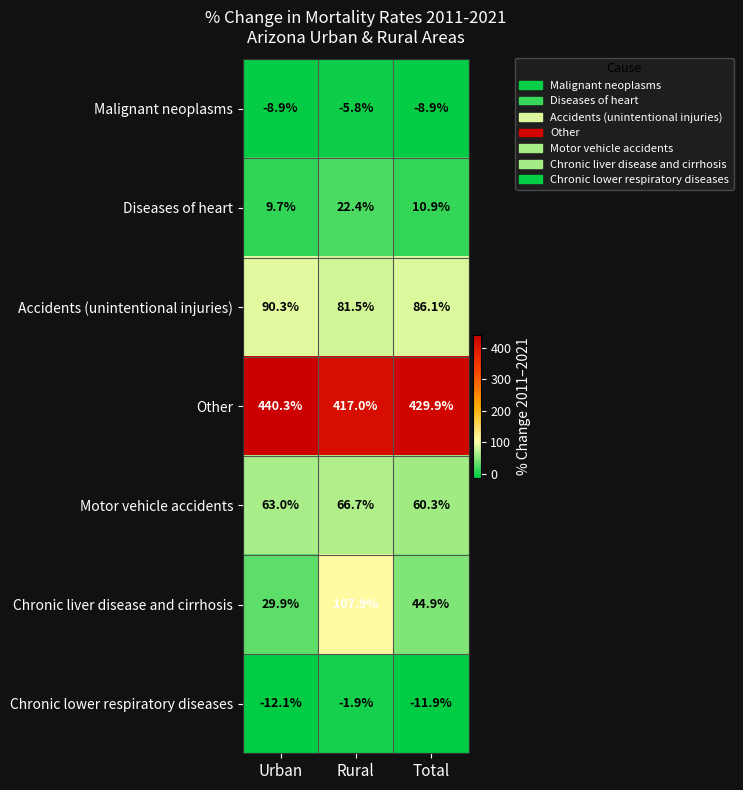

The value of Accidents (unintentional injuries) at Rural is 81.5. True or false?

True